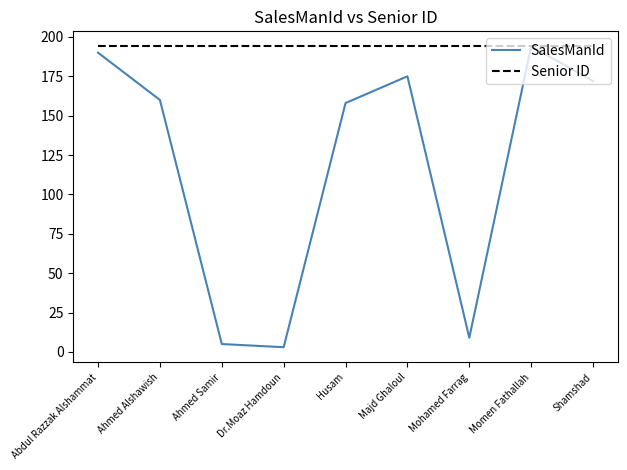

What is the maximum value shown in the chart?

194